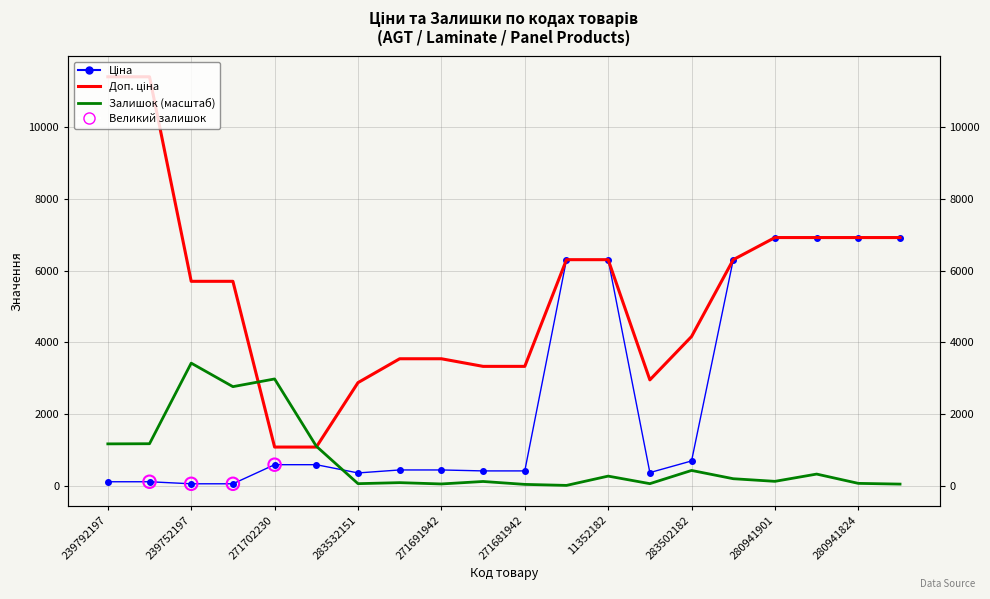

Is the value of Ціна at 280941824 greater than the value of Залишок at 283522151?

Yes